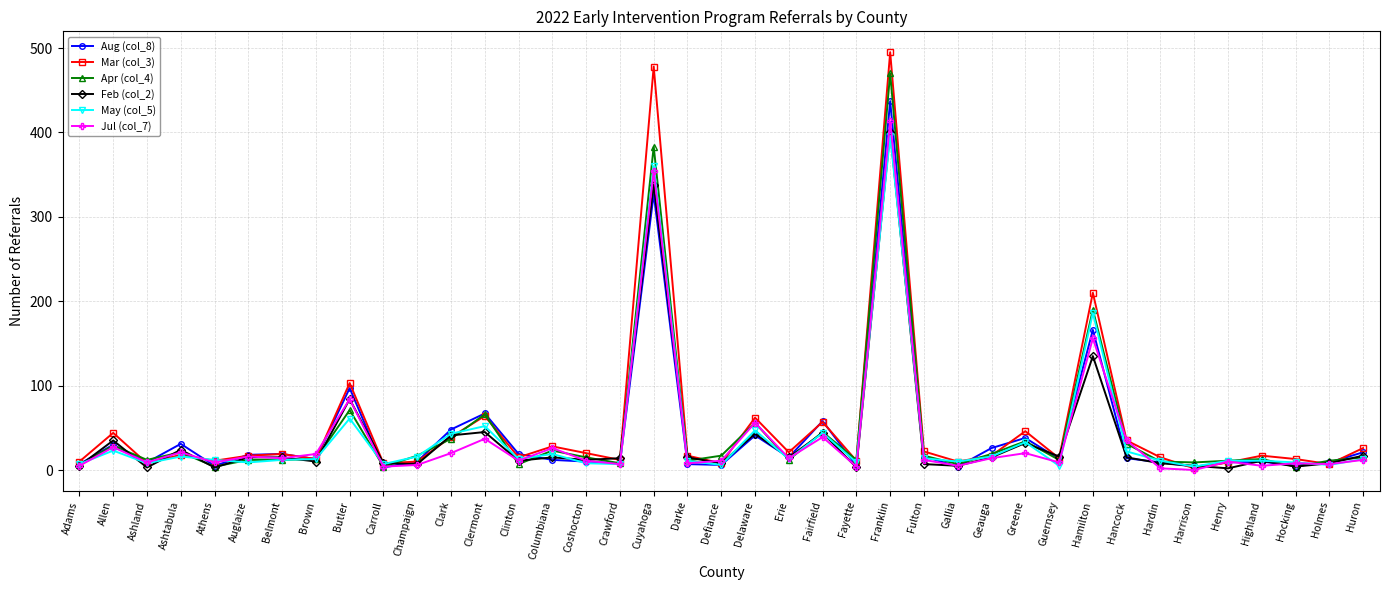

At which category is the sum across all series the highest?

Franklin